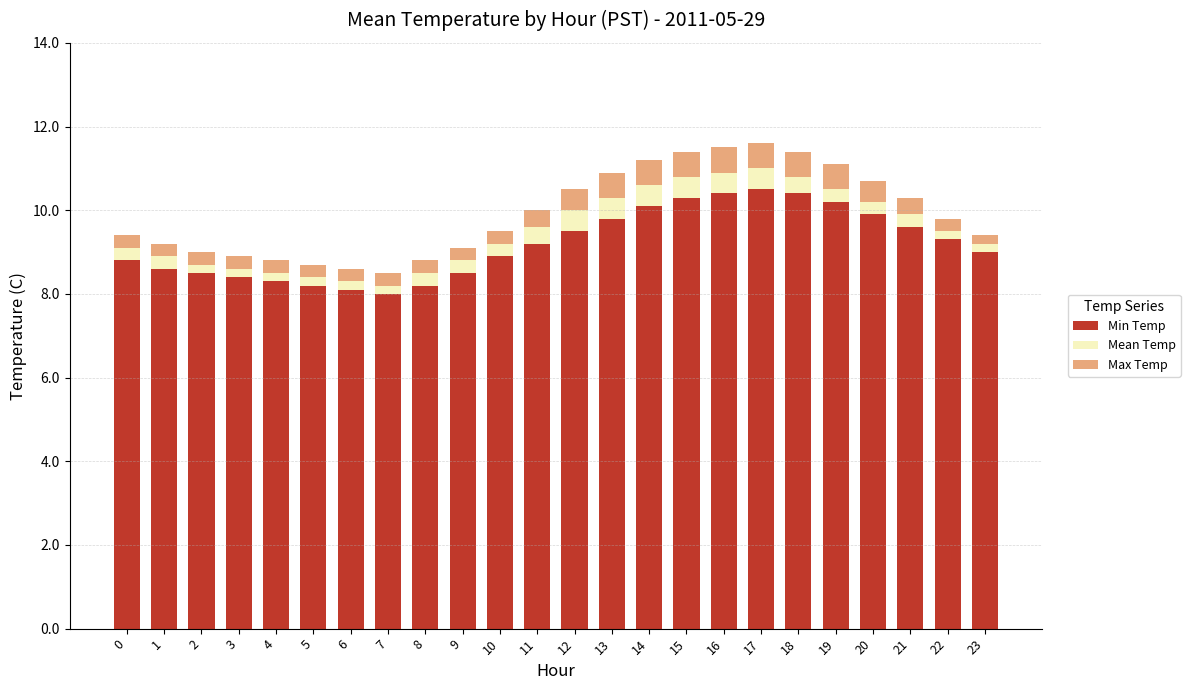

Does the chart contain any negative values?

No